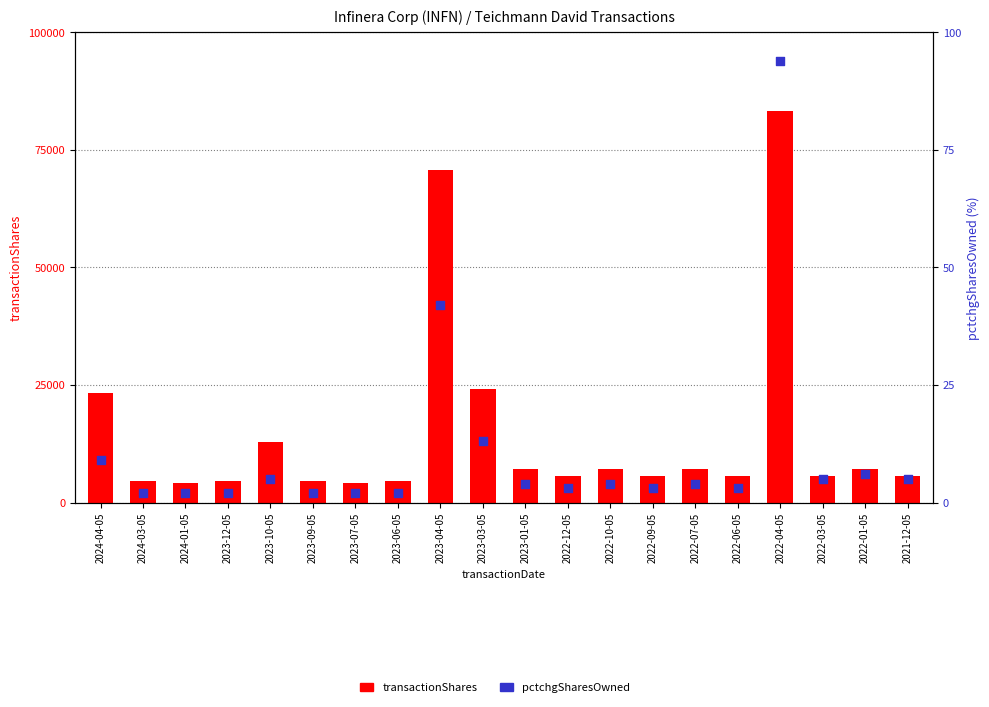

What are all the series names shown in the legend?

transactionShares, pctchgSharesOwned